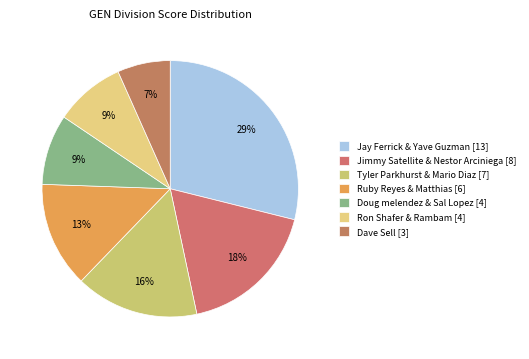

Combined, do Ron Shafer & Rambam [4] and Ruby Reyes & Matthias [6] account for over 50%?

No